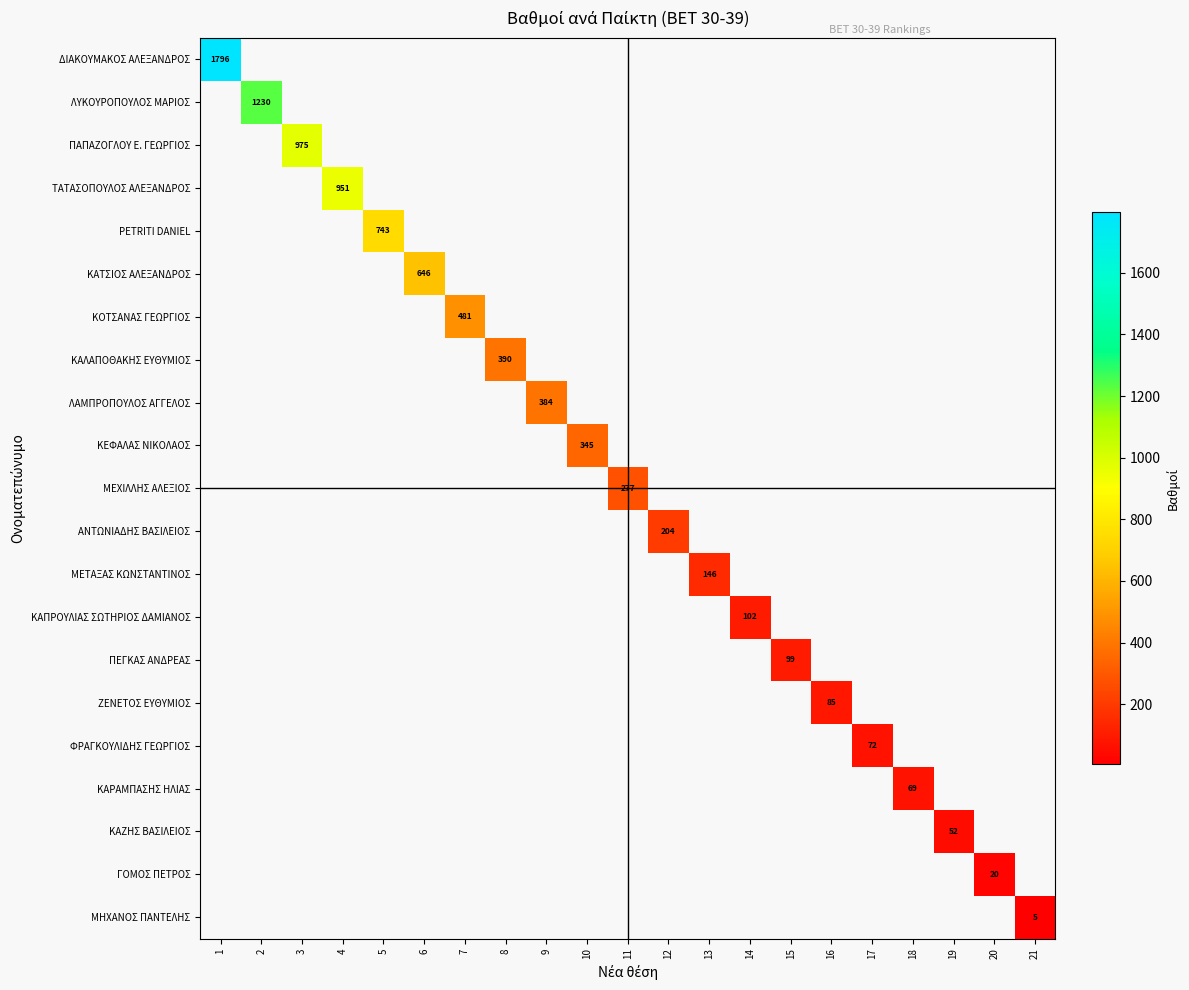

The value of ΚΕΦΑΛΑΣ ΝΙΚΟΛAOΣ at 10 is 345. True or false?

True